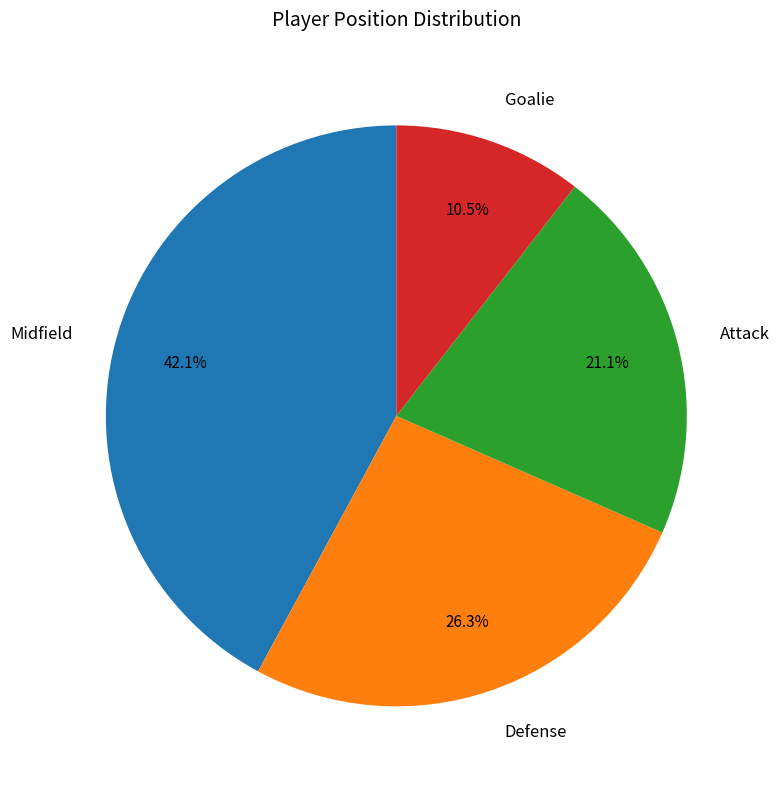

What percentage is the Midfield slice, to the nearest percent?

42%